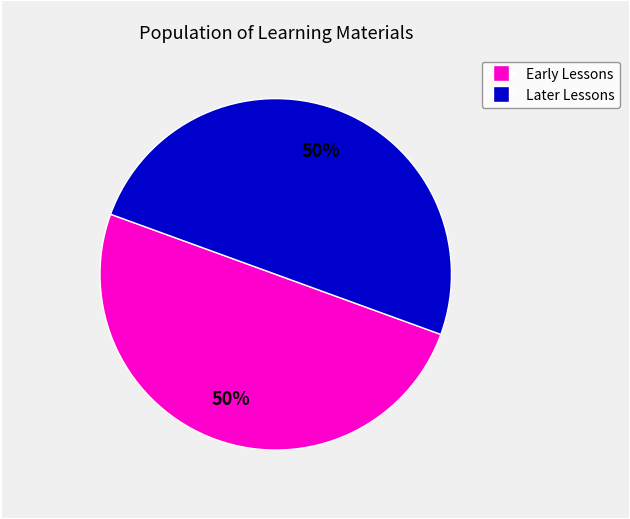

To the nearest percent, what is the average slice percentage?

50%